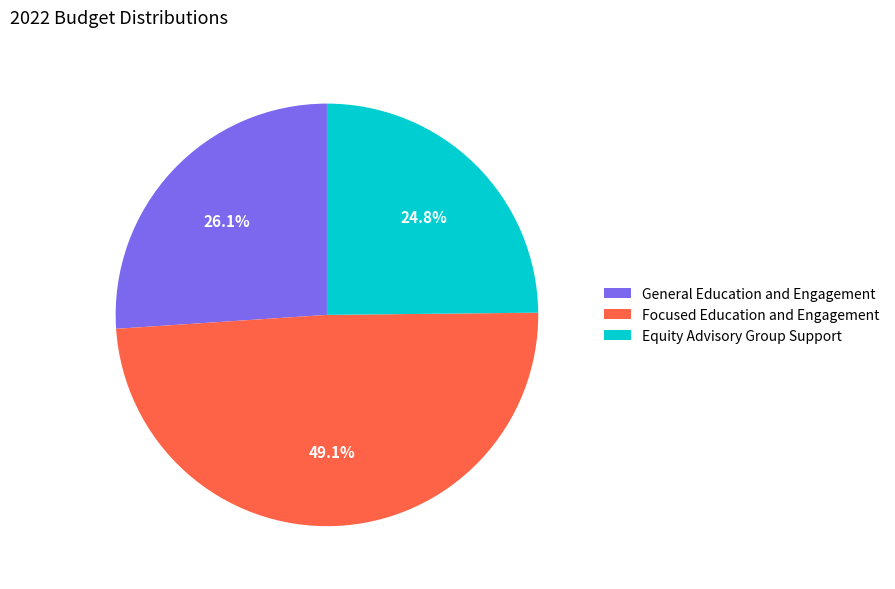

Which has a higher value, Equity Advisory Group Support or Focused Education and Engagement?

Focused Education and Engagement